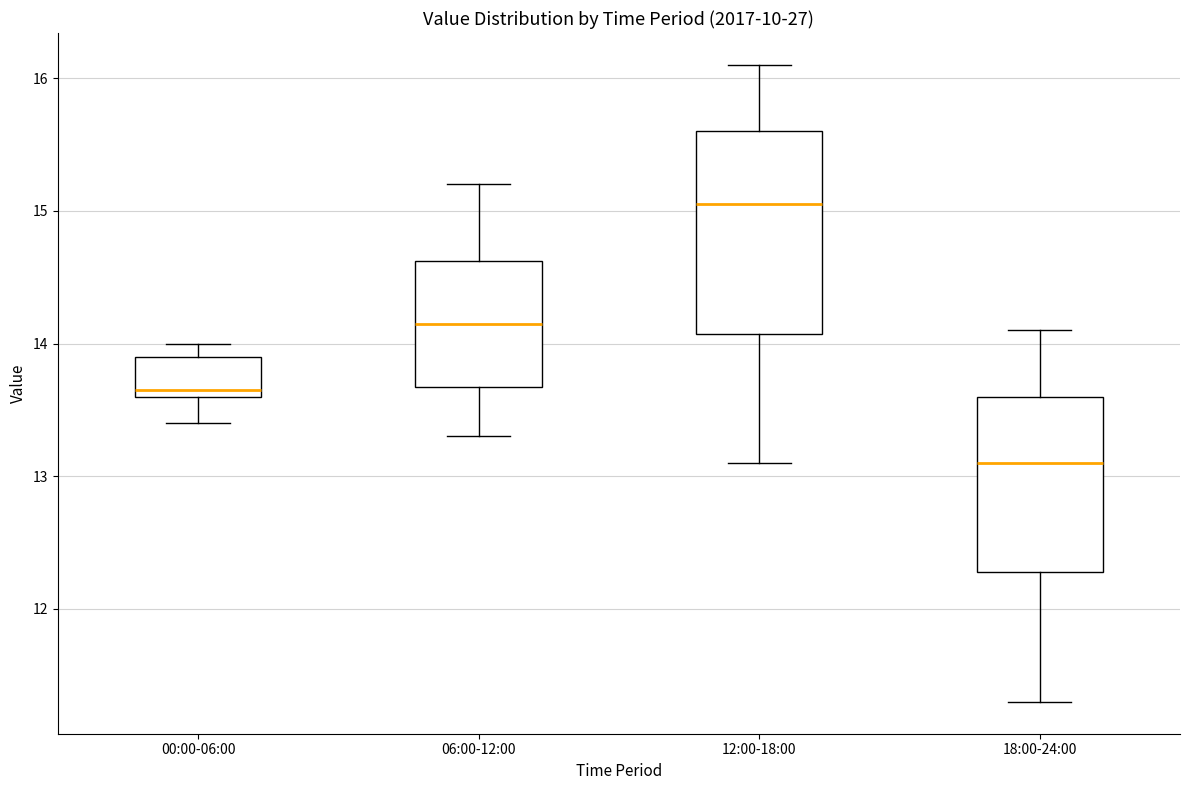

Reading left to right, read every box against the y-axis: the position of its median line, the range the box covers, and the ends of its whiskers. The values are not printed on the chart, so give them approximately, as read against the axis.

00:00-06:00: median 13.7, box 13.6 to 13.9, whiskers 13.4 to 14.0
06:00-12:00: median 14.2, box 13.7 to 14.6, whiskers 13.3 to 15.2
12:00-18:00: median 15.1, box 14.1 to 15.6, whiskers 13.1 to 16.1
18:00-24:00: median 13.1, box 12.3 to 13.6, whiskers 11.3 to 14.1